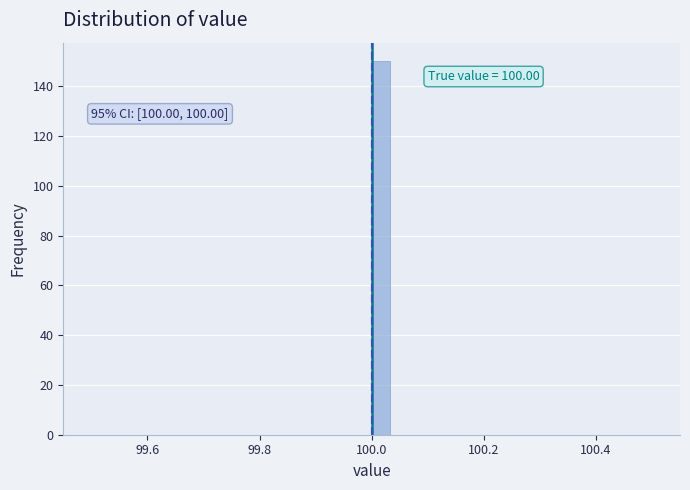

Around what value on the x-axis is the tallest bar? Give the approximate position of its centre, as read against the axis.

100.02